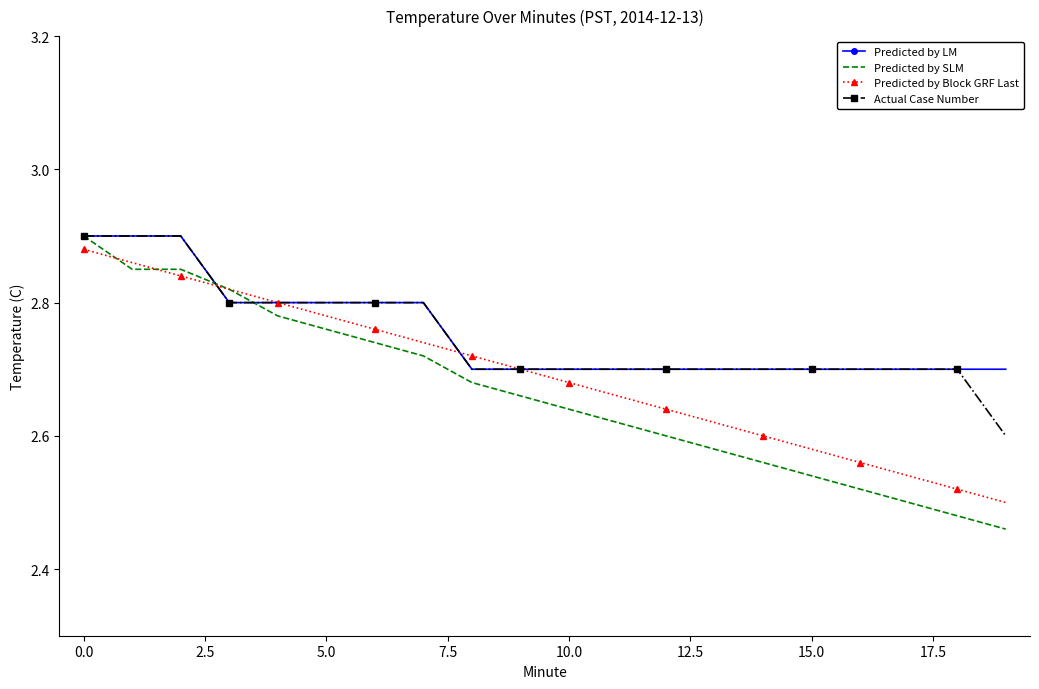

Which series has the largest range (max minus min)?

Predicted by SLM